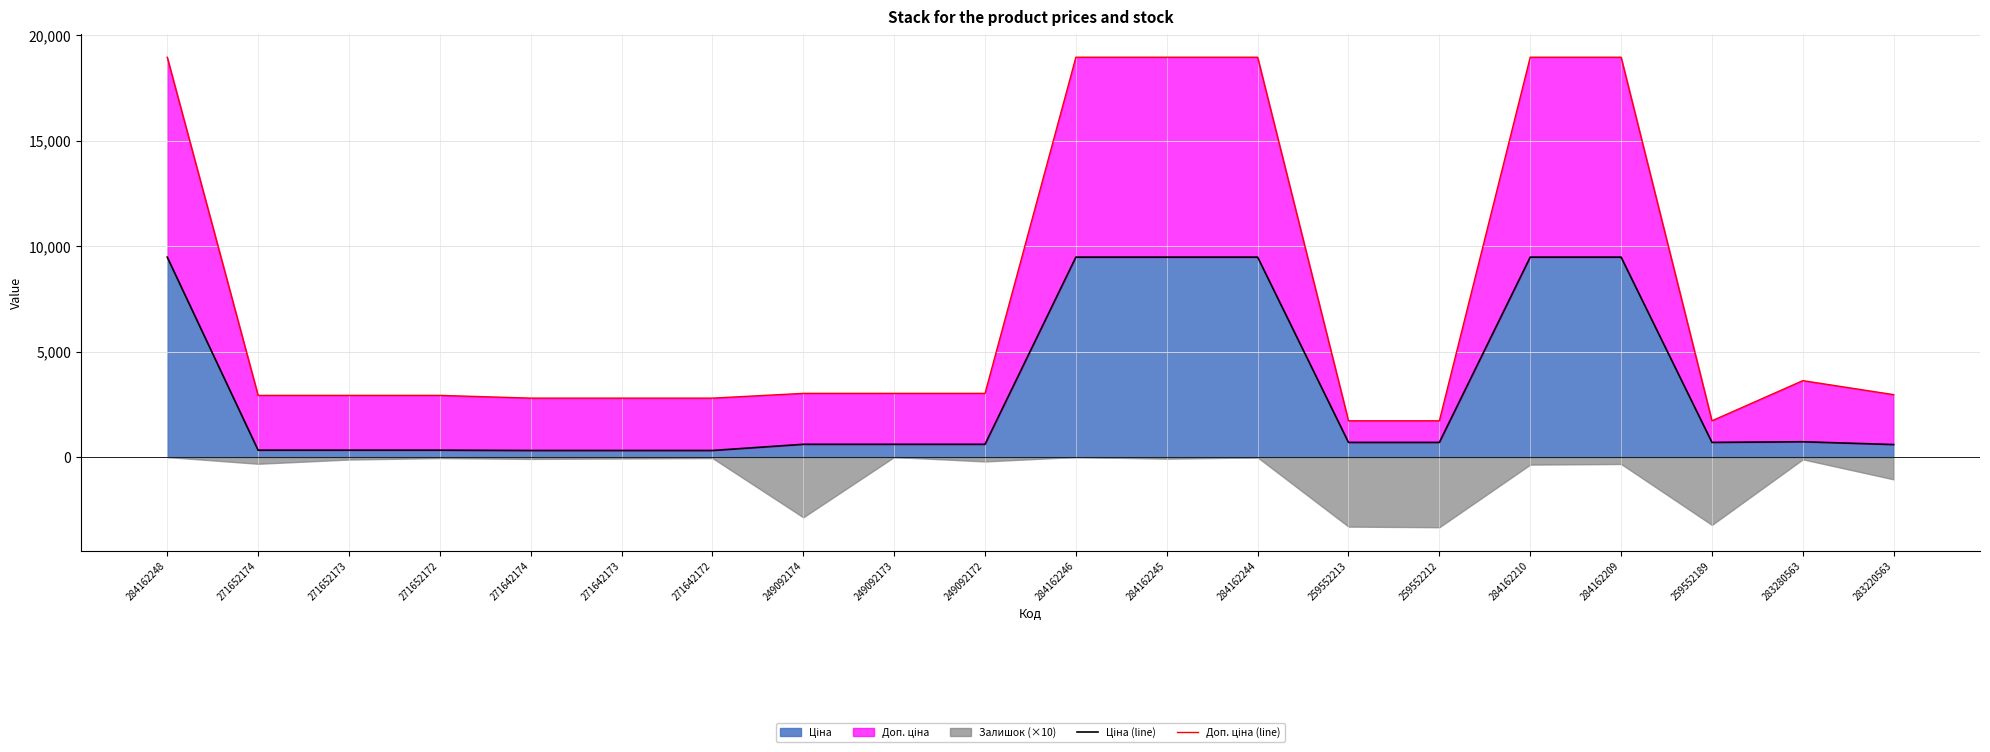

True or false: Ціна (line) and Доп. ціна (line) intersect in this chart.

False